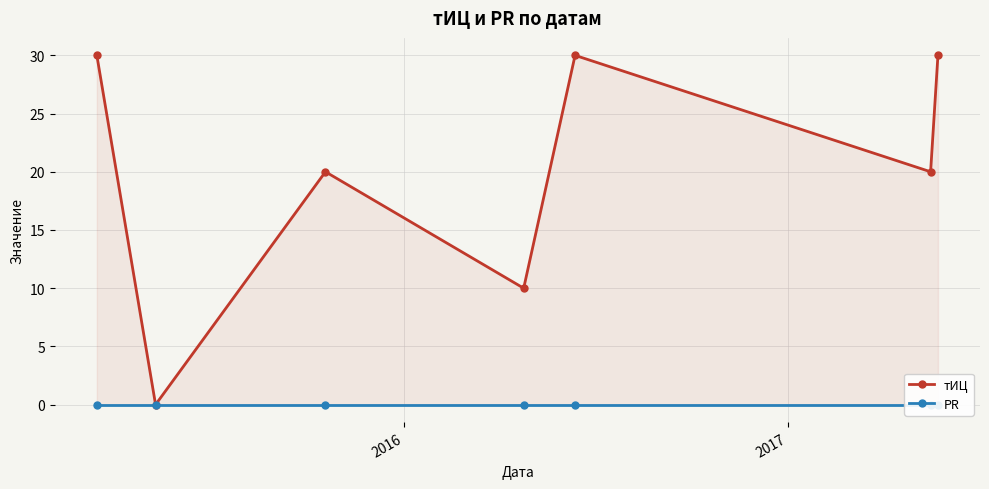

Rank the series by their average value, from highest to lowest.

тИЦ, PR